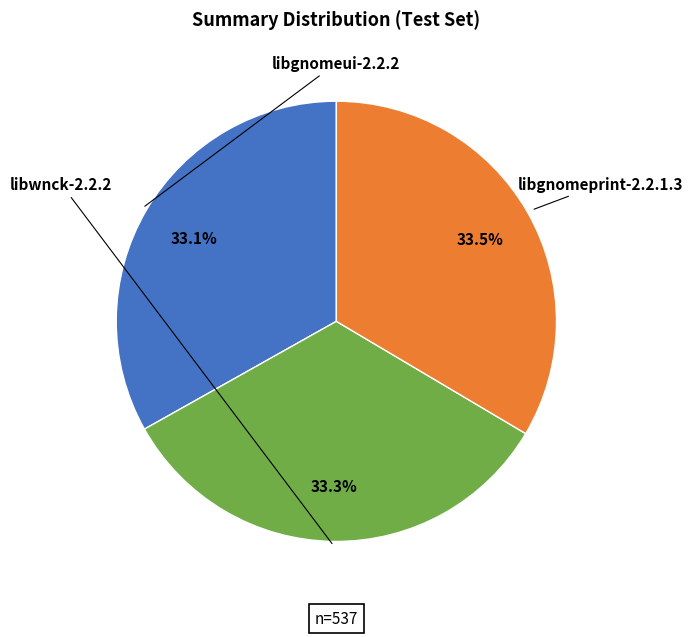

Is there any slice that represents more than half of the pie?

No